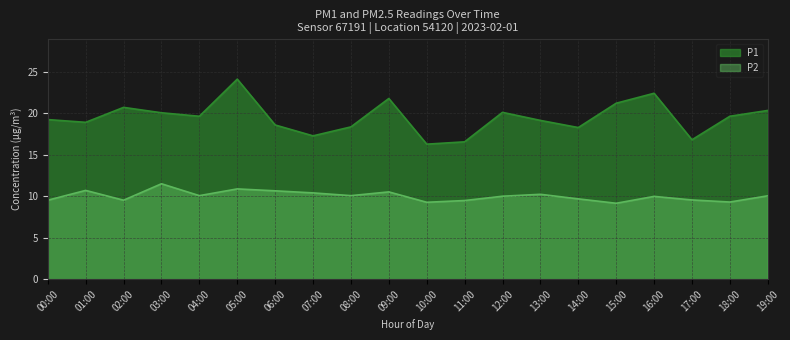

How many lines are shown in the chart?

2